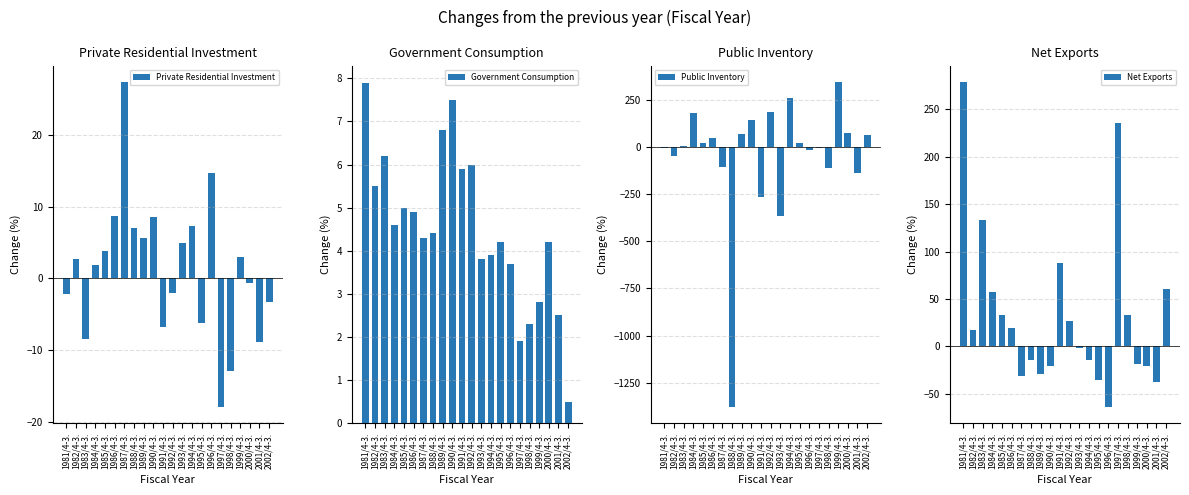

List the series in order of their peak value, lowest first.

Government Consumption, Private Residential Investment, Net Exports, Public Inventory